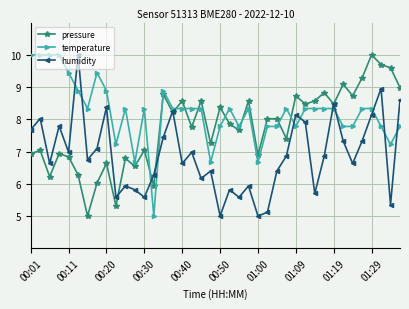

What is the value of the temperature point at the 33rd from the left?

8.3